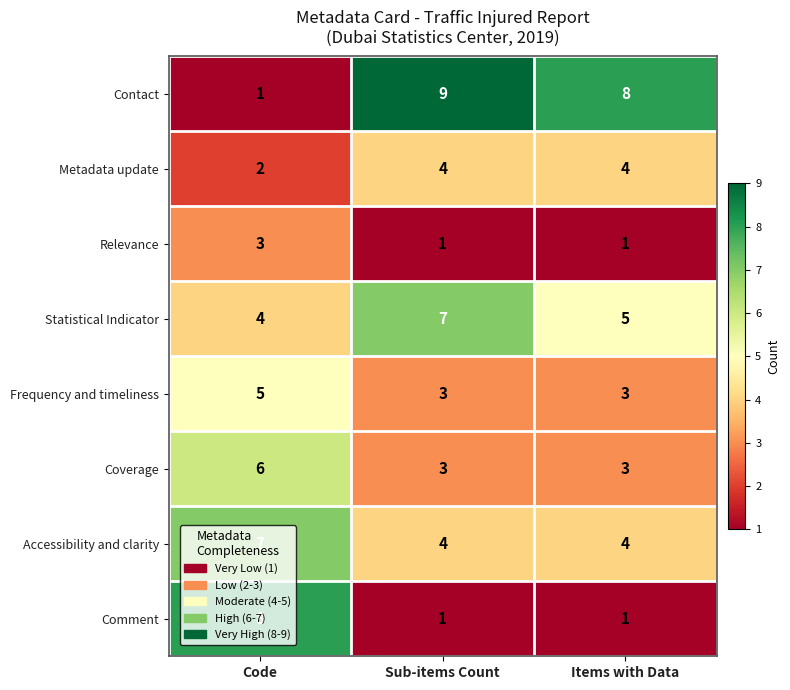

At which category is the sum across all series the highest?

Code